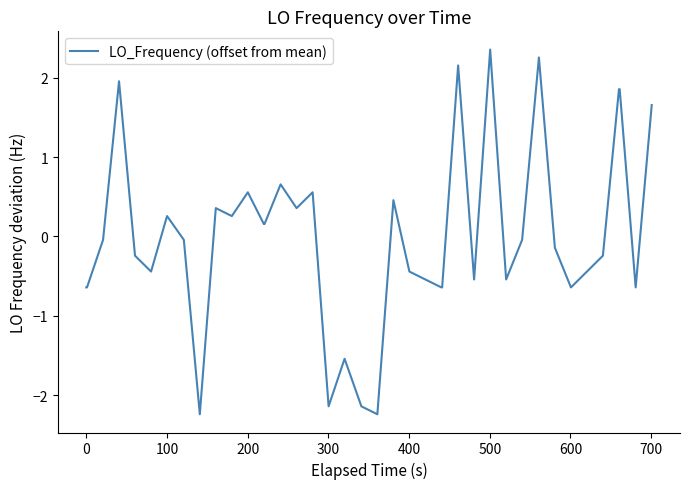

What is the smallest value displayed?

-2.2